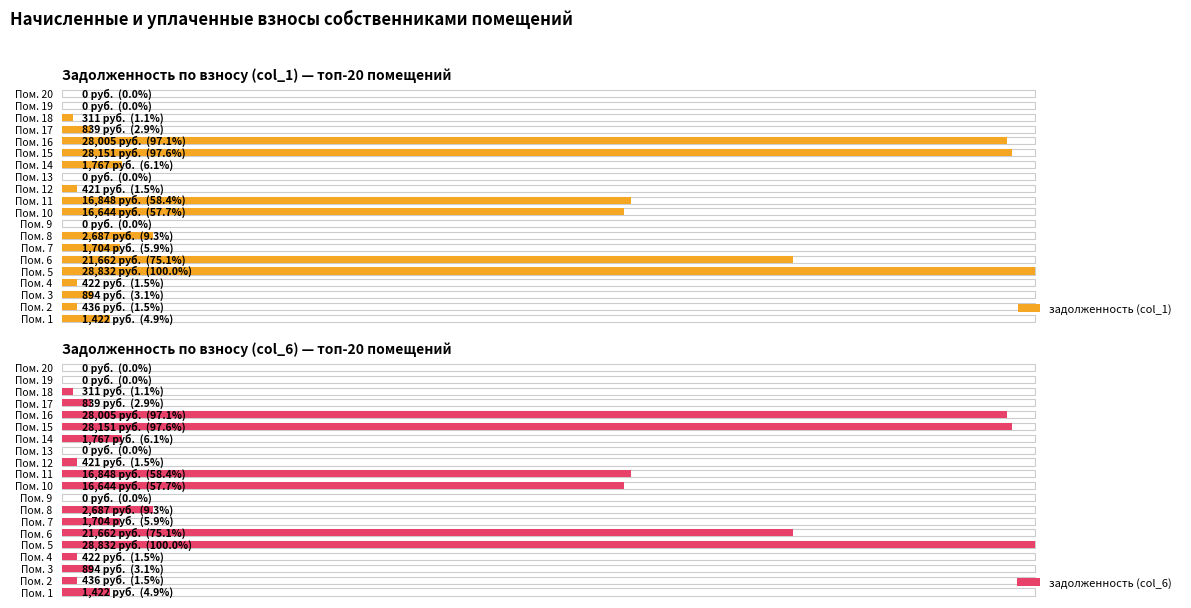

What are all the series names shown in the legend?

задолженность (col_1), задолженность (col_6)